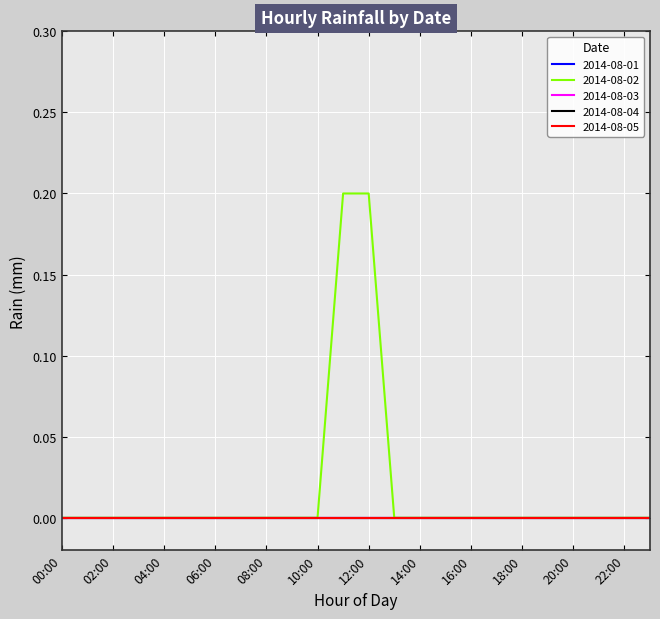

Does the chart have visible grid lines?

Yes